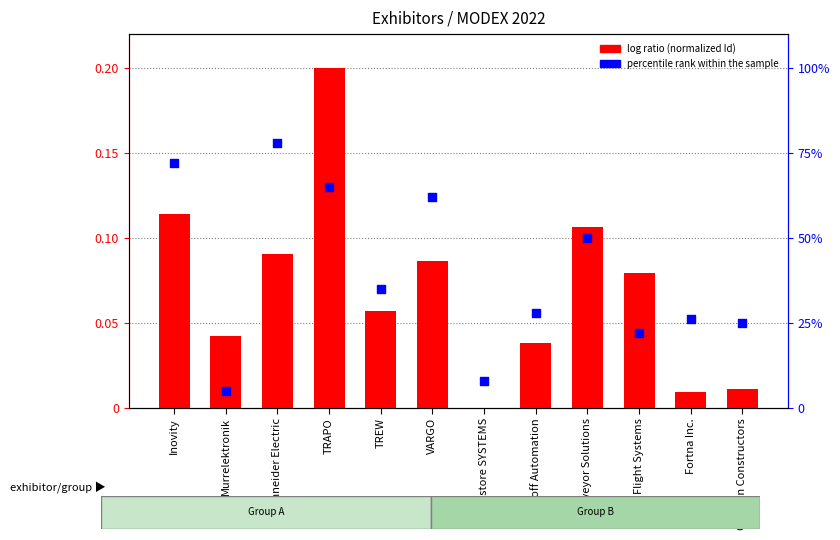

At which category is the sum across all series the highest?

Schneider Electric